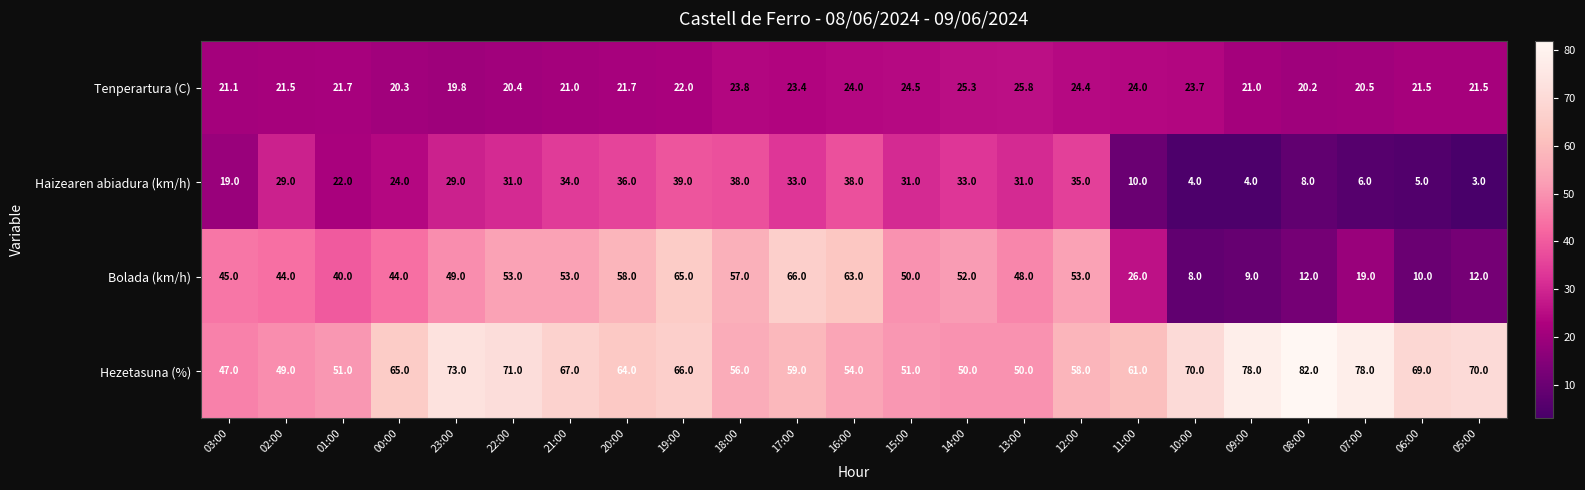

Which series has the largest total across all categories?

Hezetasuna (%)